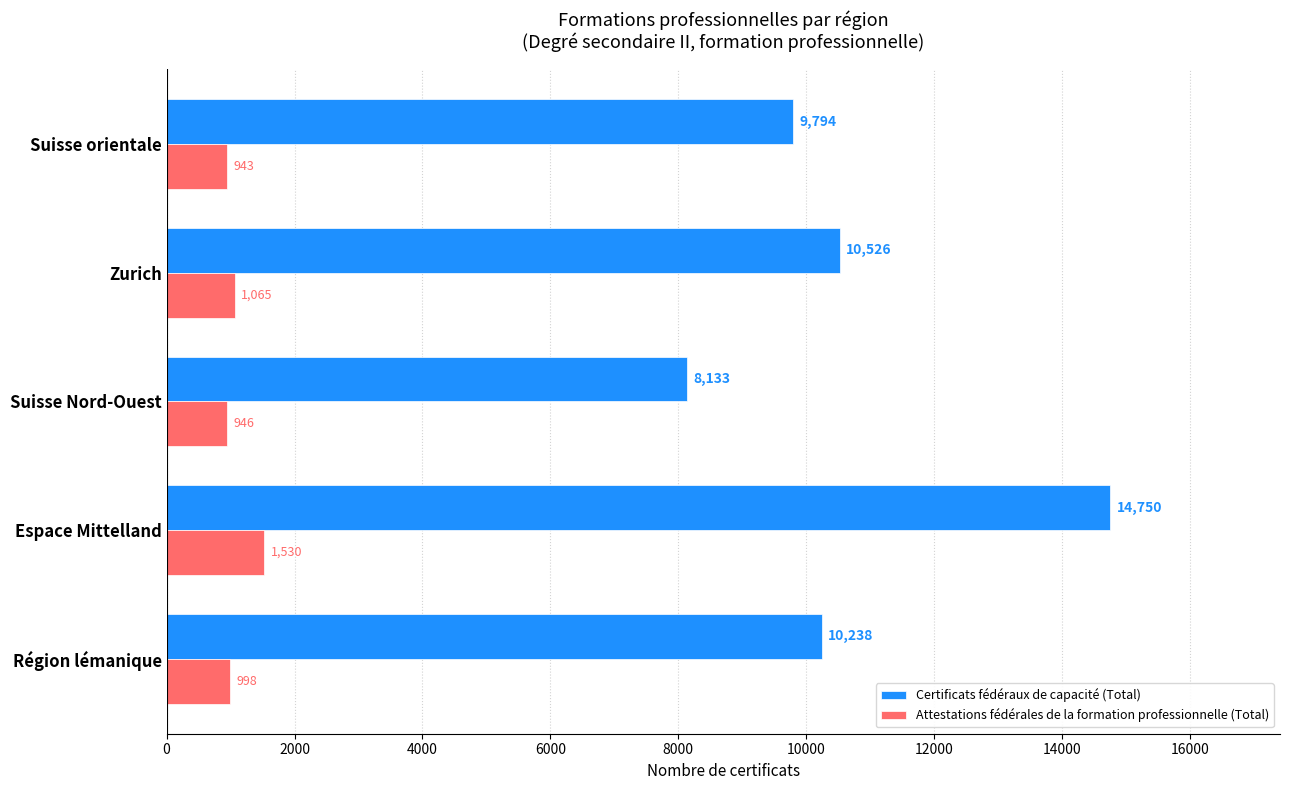

What is the maximum value for Attestations fédérales de la formation professionnelle (Total)?

1530